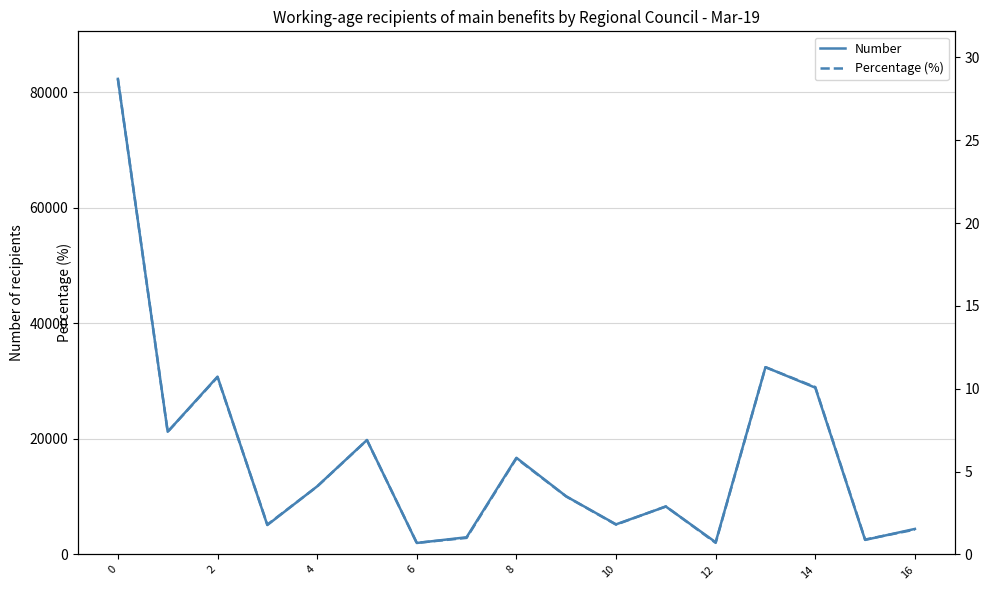

What is the minimum value for Number?

1985